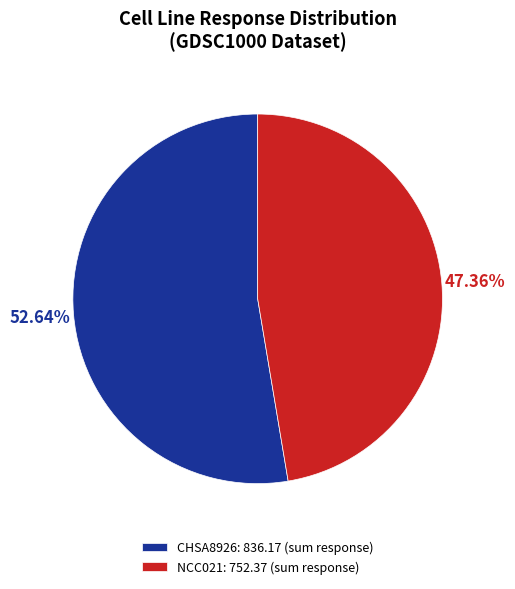

Does CHSA8926: 836.17 (sum response) represent more than half of the total?

Yes